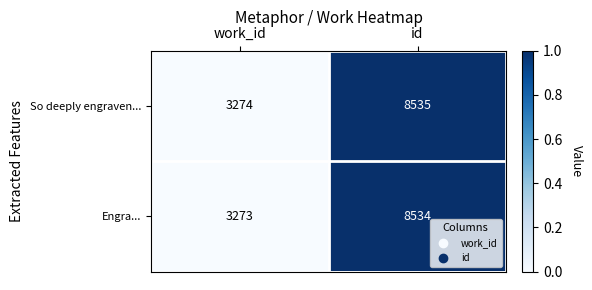

What is the average value of the Engra... series?

5904